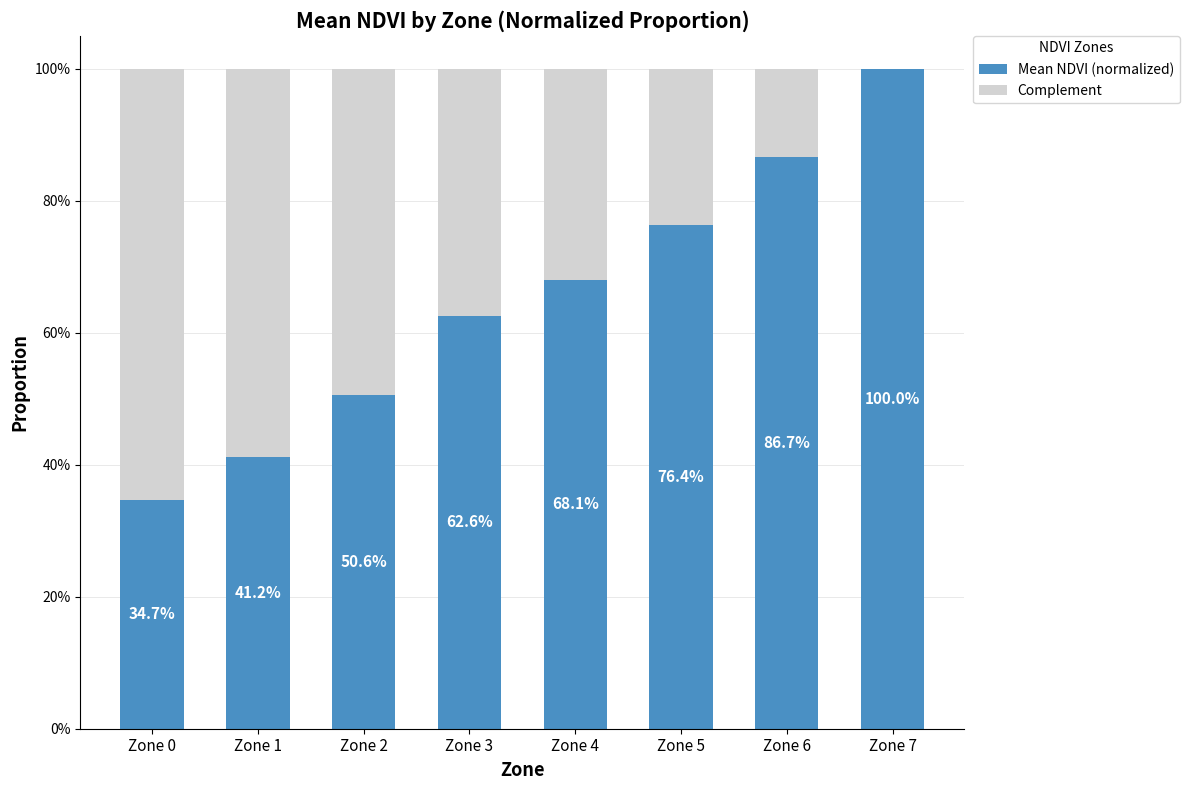

What are all the series names shown in the legend?

Mean NDVI (normalized), Complement